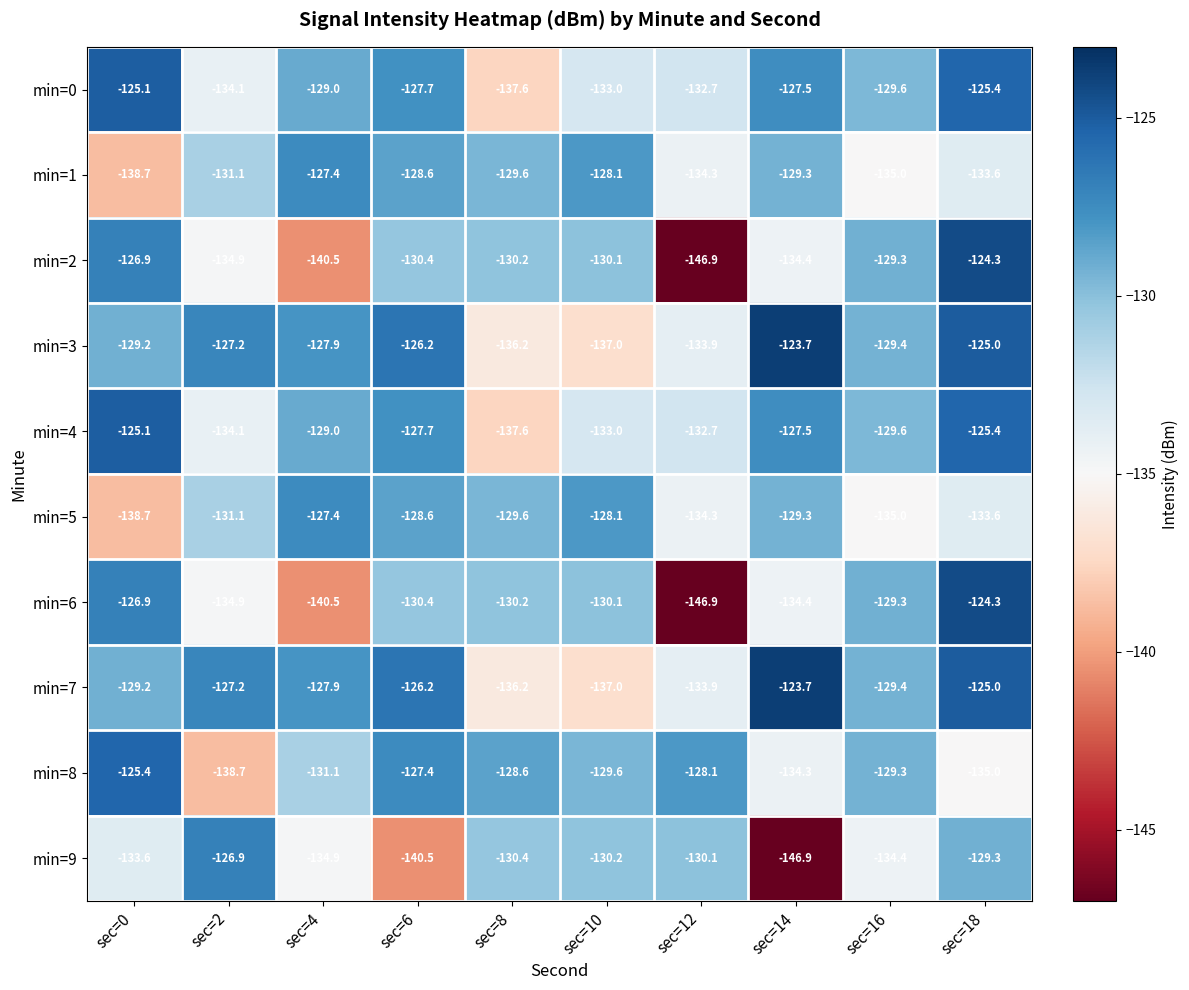

What is the sum of the min=1 values at sec=16 and sec=6?

-263.6